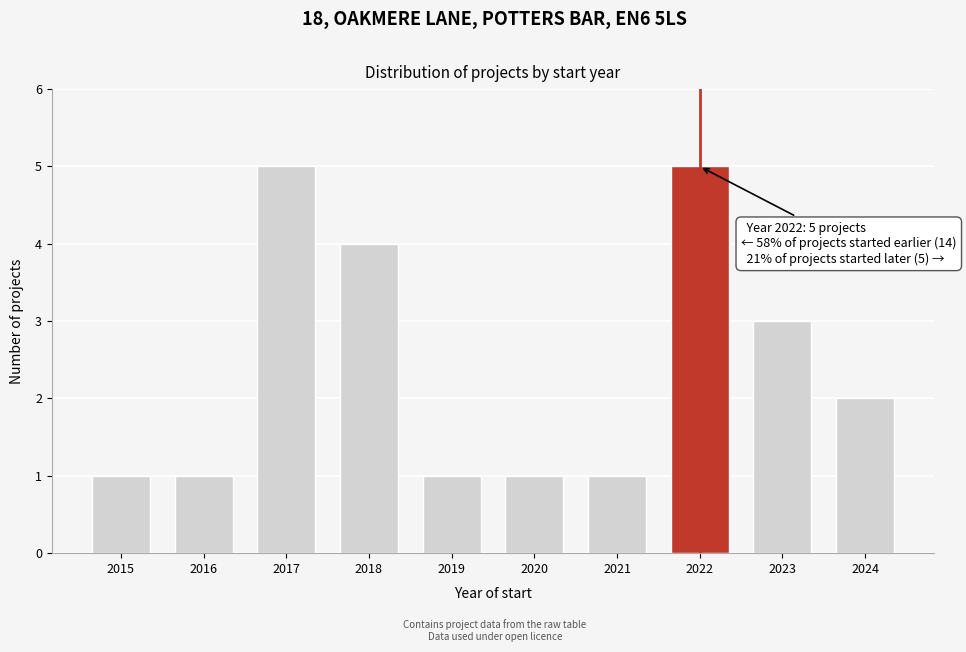

Reading left to right, transcribe all the data shown in this chart.

2015=1	2016=1	2017=5	2018=4	2019=1	2020=1	2021=1	2022=5	2023=3	2024=2